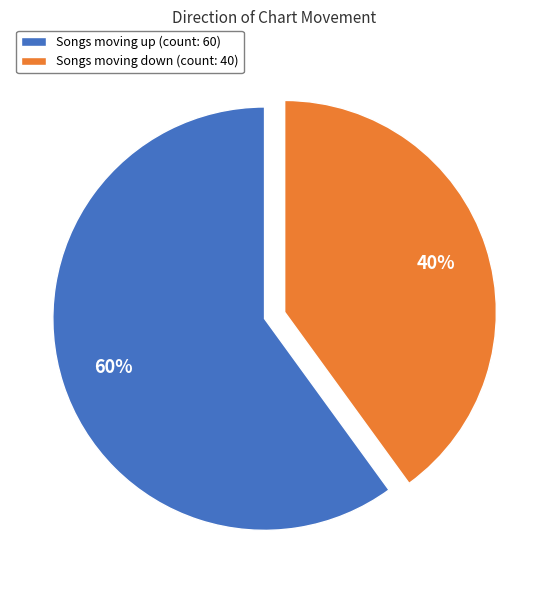

How many segments does this pie chart have?

2